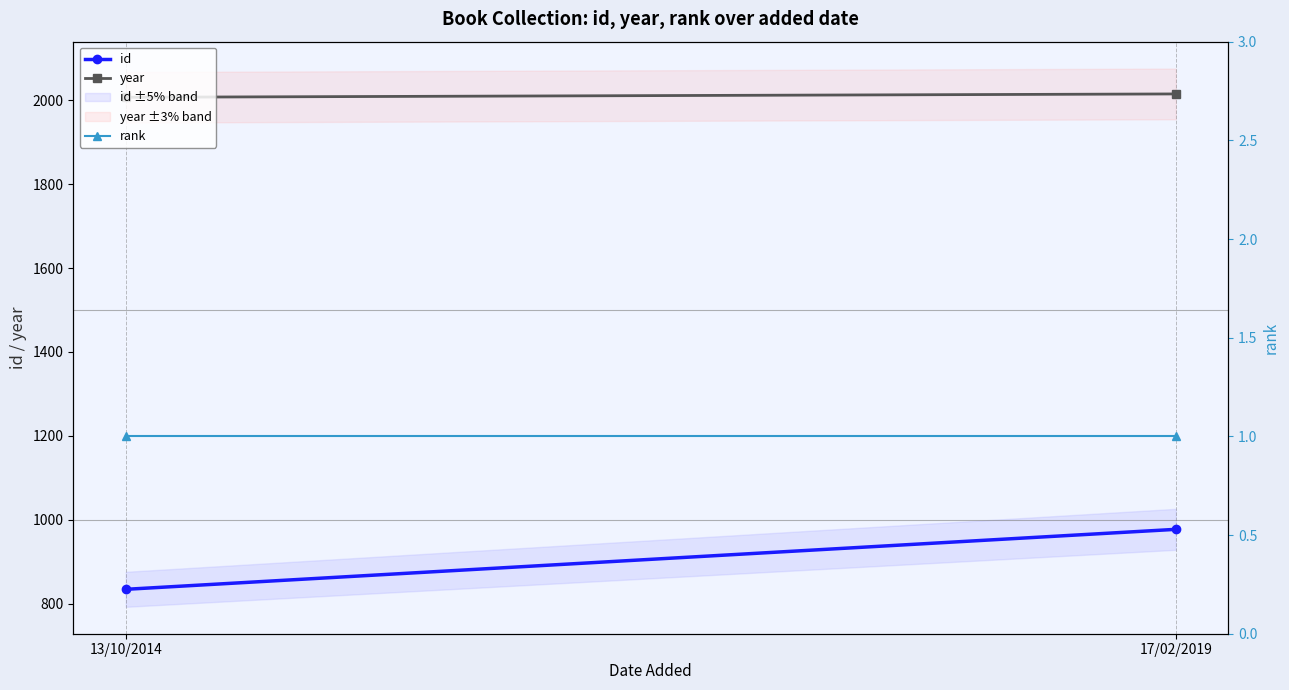

Which has a higher value, 17/02/2019 or 13/10/2014?

17/02/2019